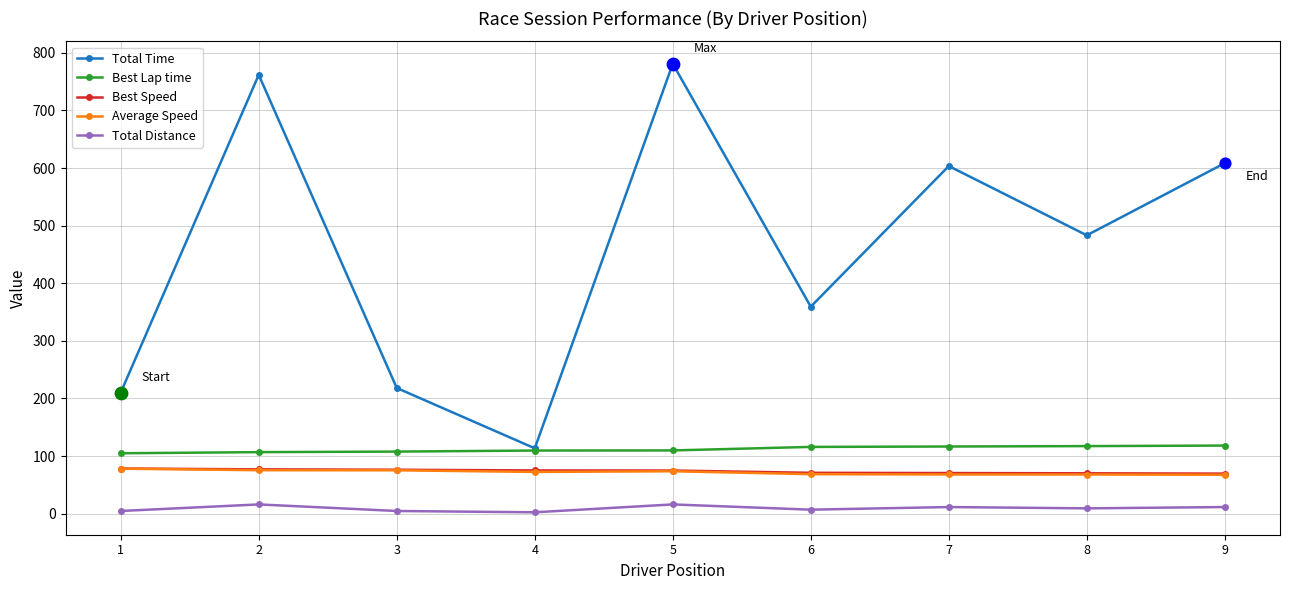

Which series changed the most between 5 and 9?

Total Time